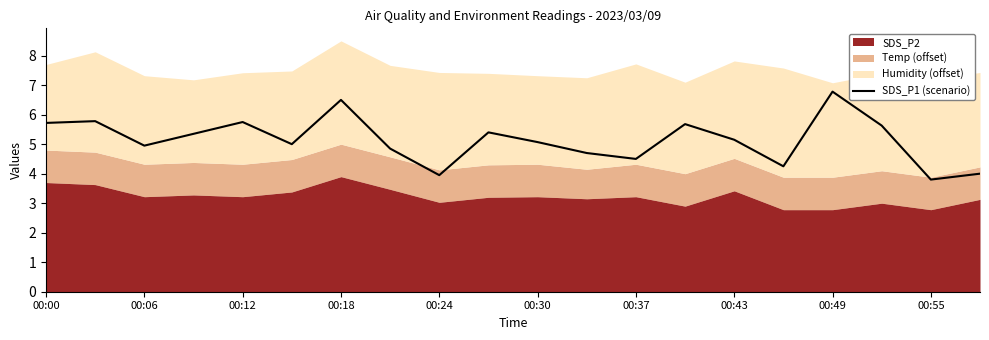

Is it true that SDS_P1 (scenario) equals 1.0 at 00:37?

False